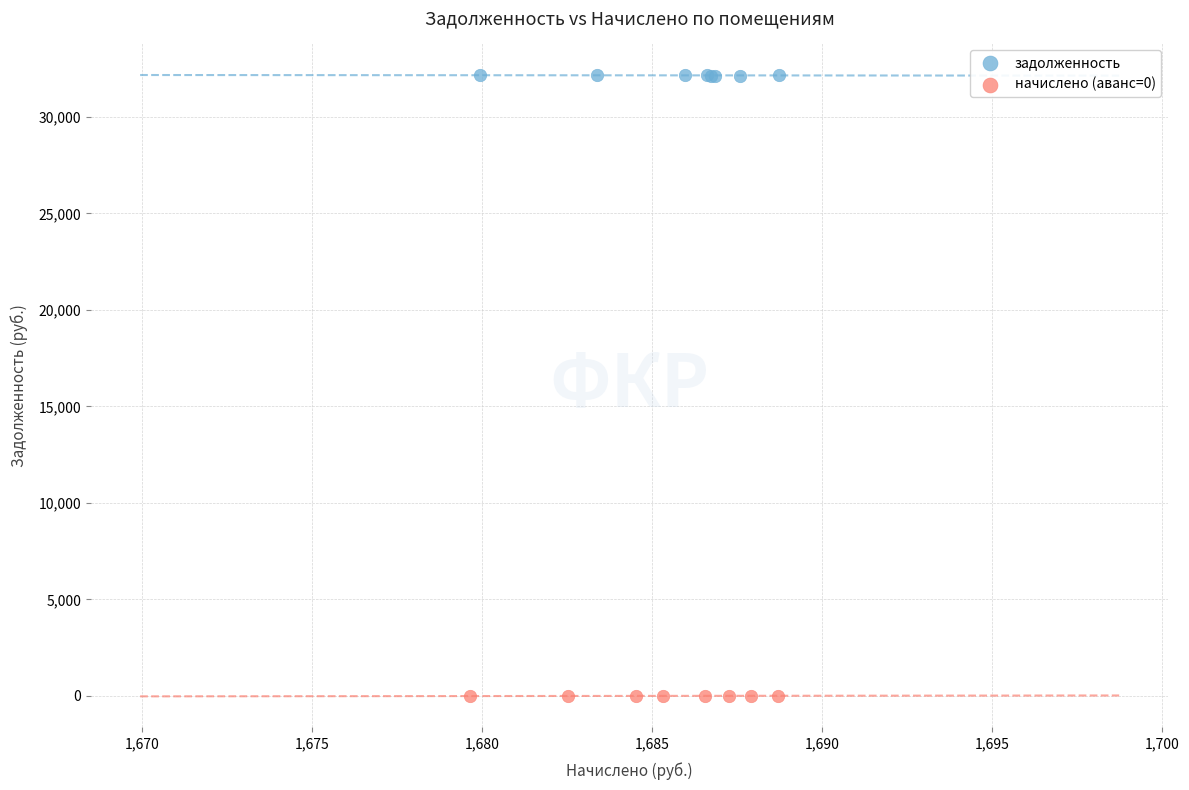

Which series contains the lowest Y value?

начислено (аванс=0)